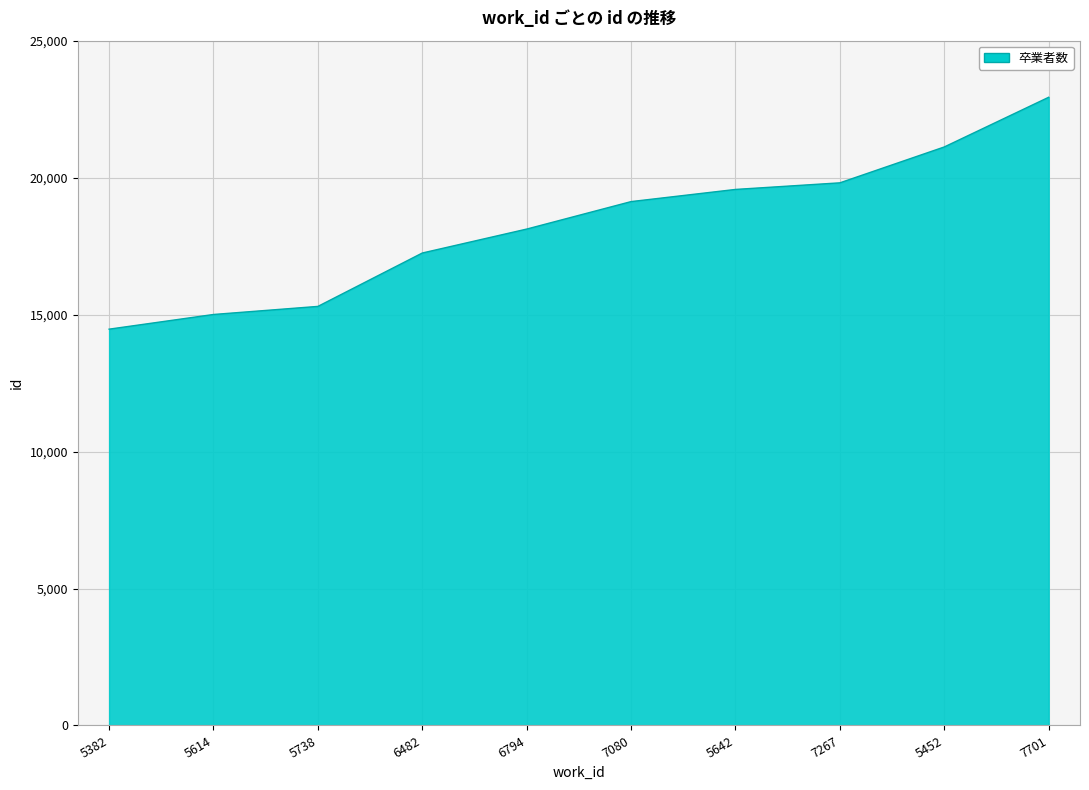

What is the change in value from 6794 to 5452?

+2998